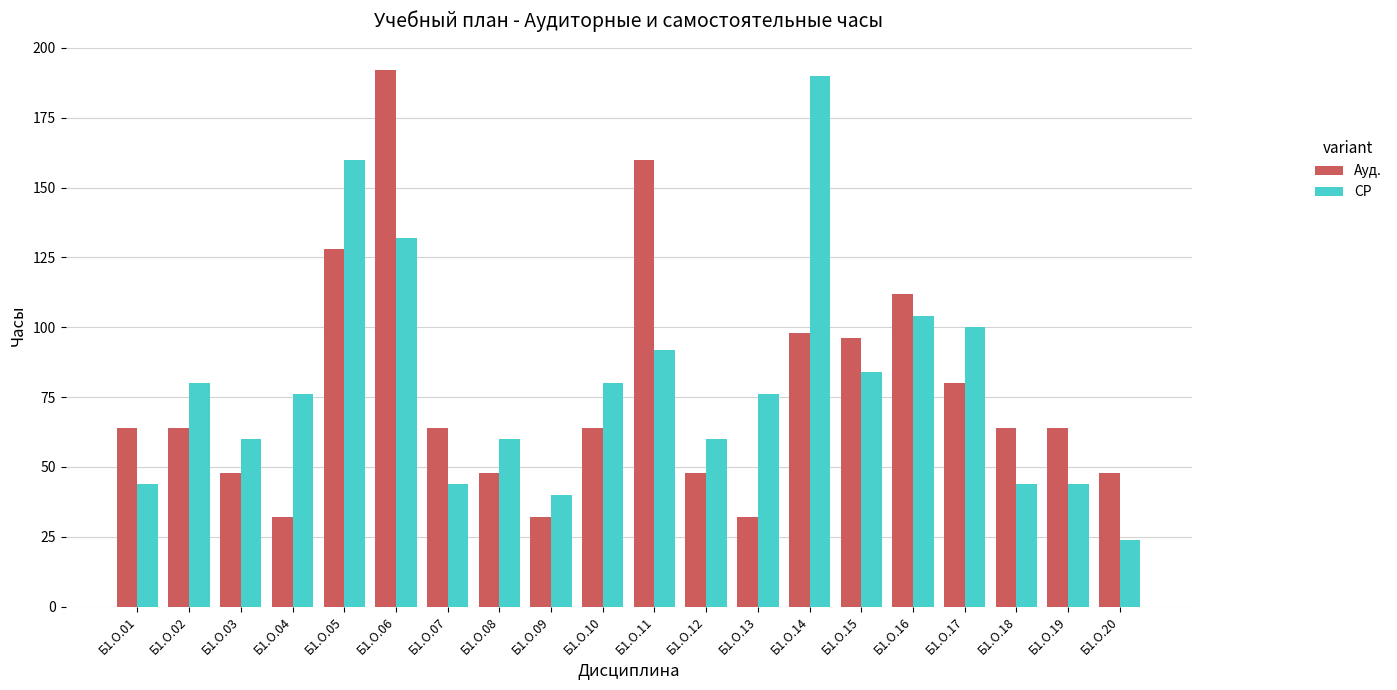

Which category has the lowest value across all series?

Б1.О.20